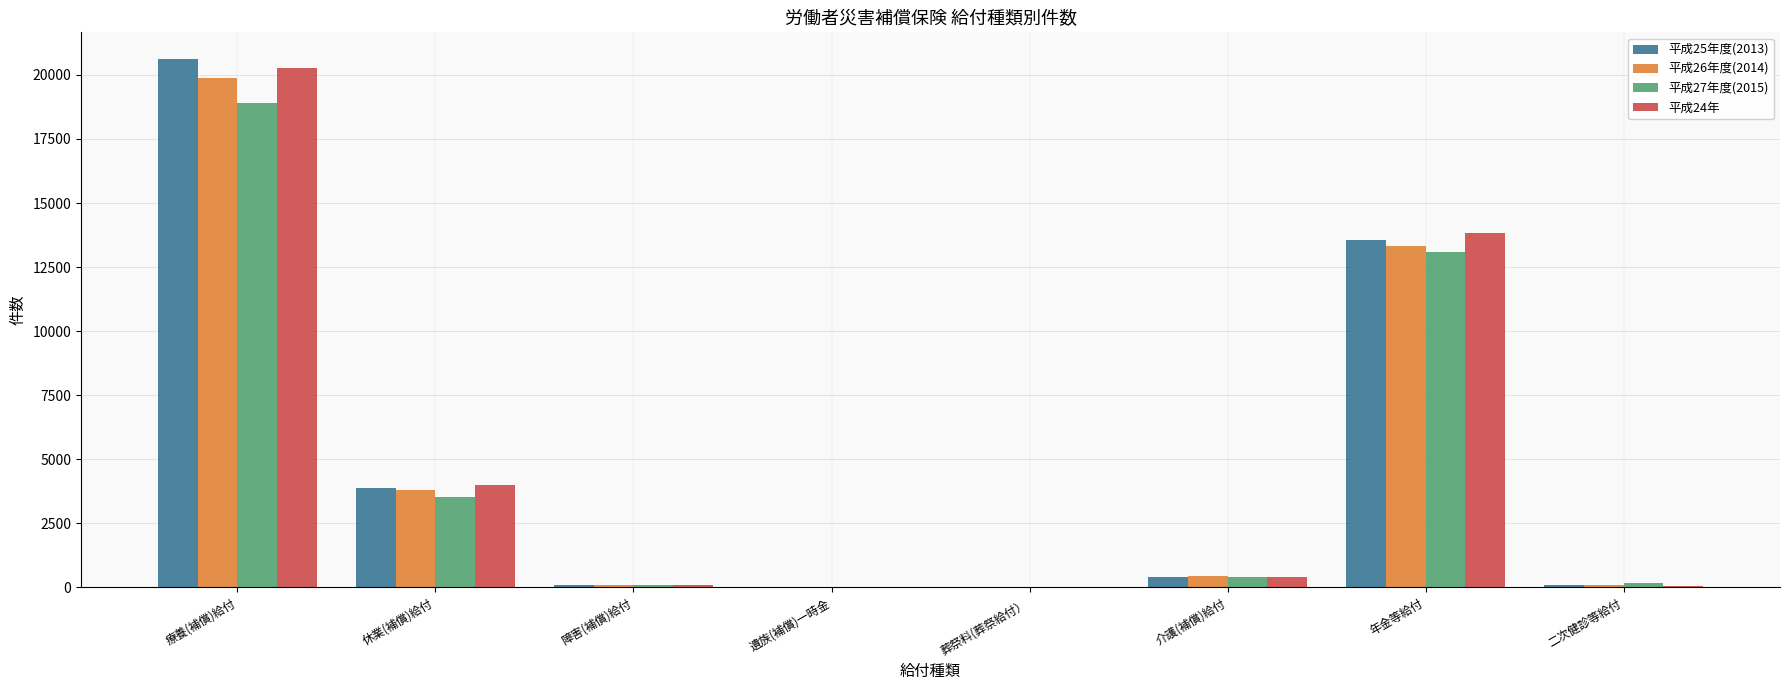

Where is 平成26年度(2014) nearest to the value 9937?

年金等給付